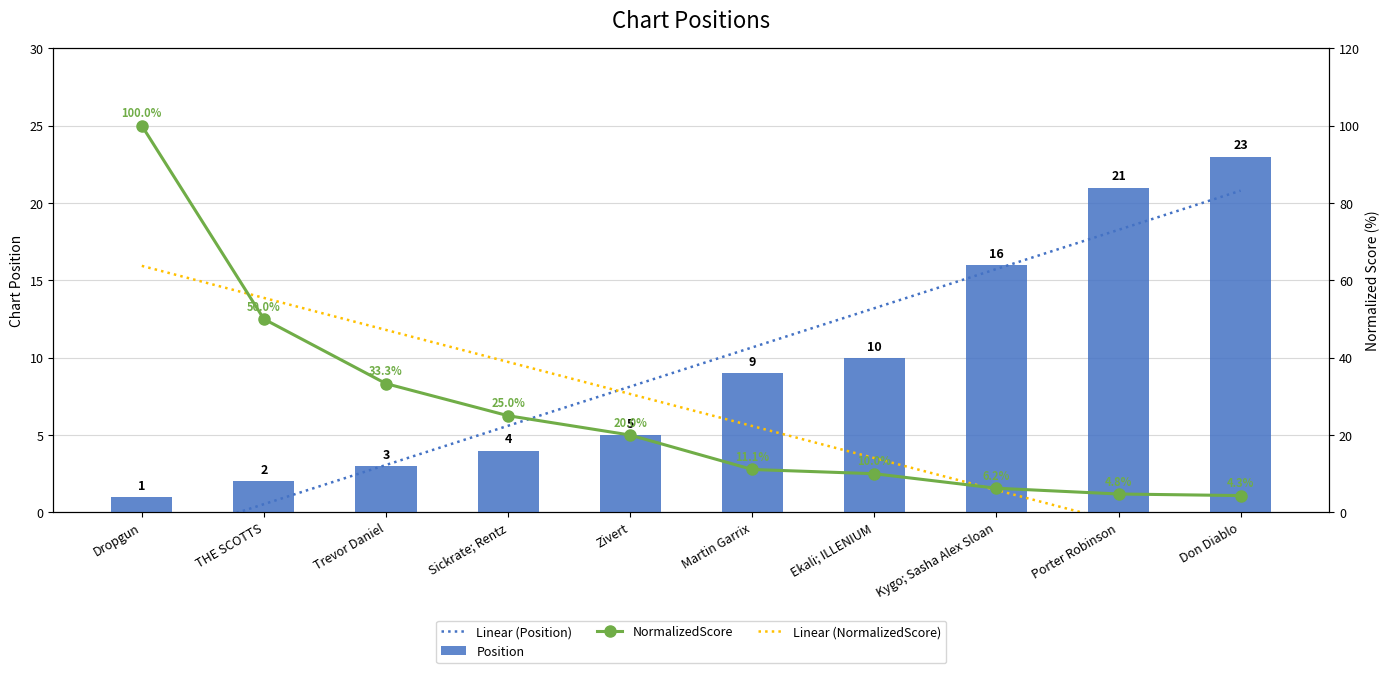

What is the difference between the Position values at Sickrate; Rentz and Dropgun?

3